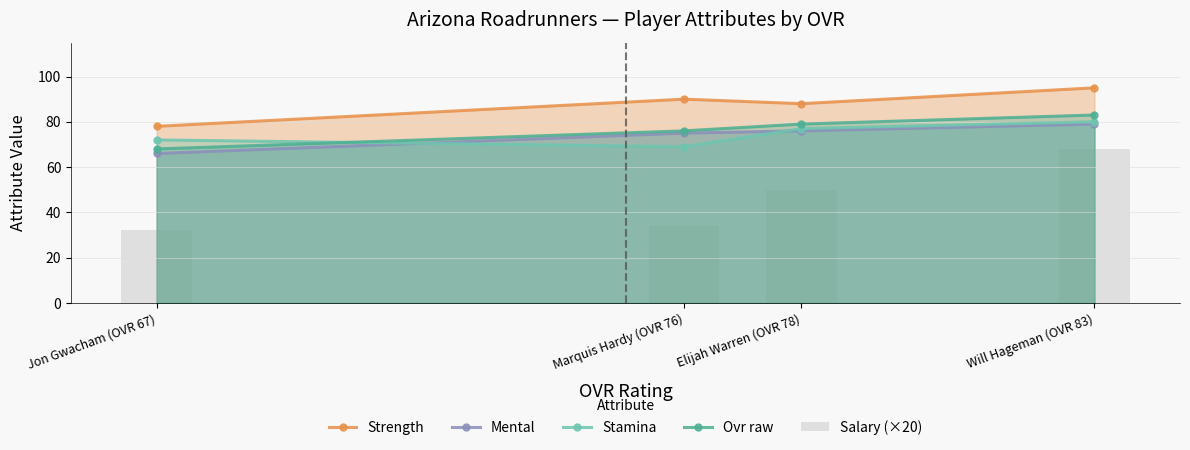

True or false: Strength has a value of 78 at Jon Gwacham (OVR 67).

True